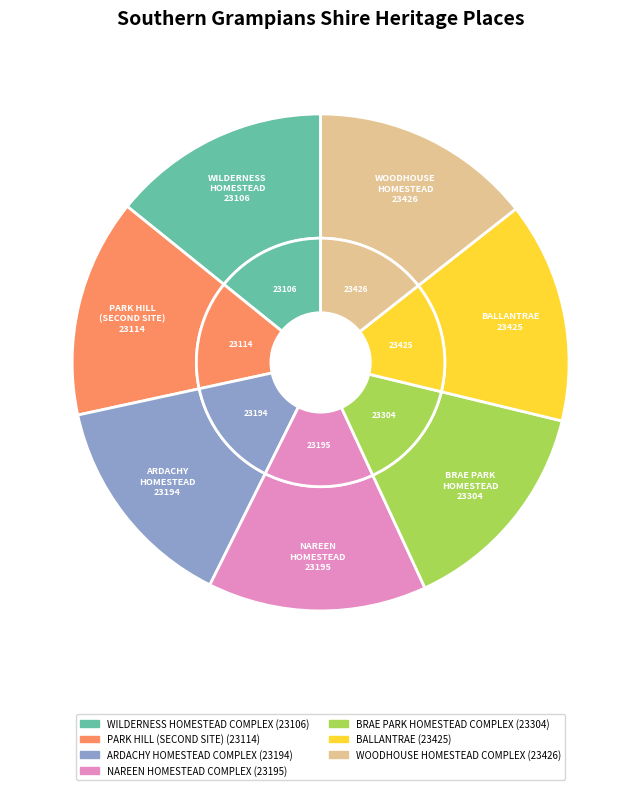

Do BRAE PARK HOMESTEAD COMPLEX and NAREEN HOMESTEAD COMPLEX together represent more than half of the pie?

No